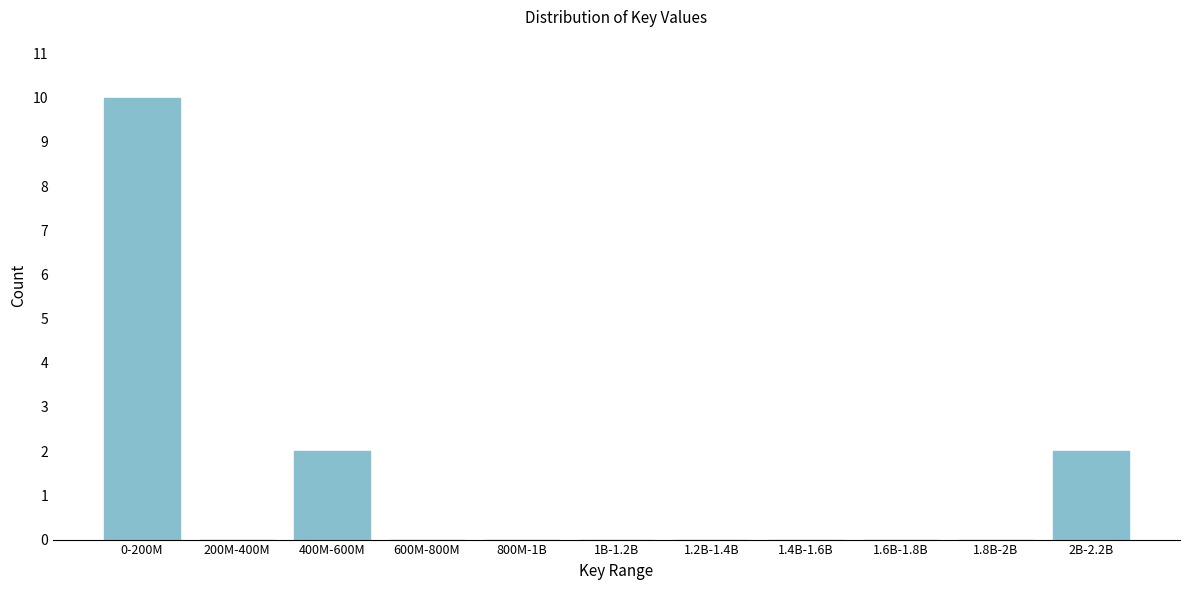

Reading left to right, transcribe all the data shown in this chart.

0-200M=10	200M-400M=0	400M-600M=2	600M-800M=0	800M-1B=0	1B-1.2B=0	1.2B-1.4B=0	1.4B-1.6B=0	1.6B-1.8B=0	1.8B-2B=0	2B-2.2B=2